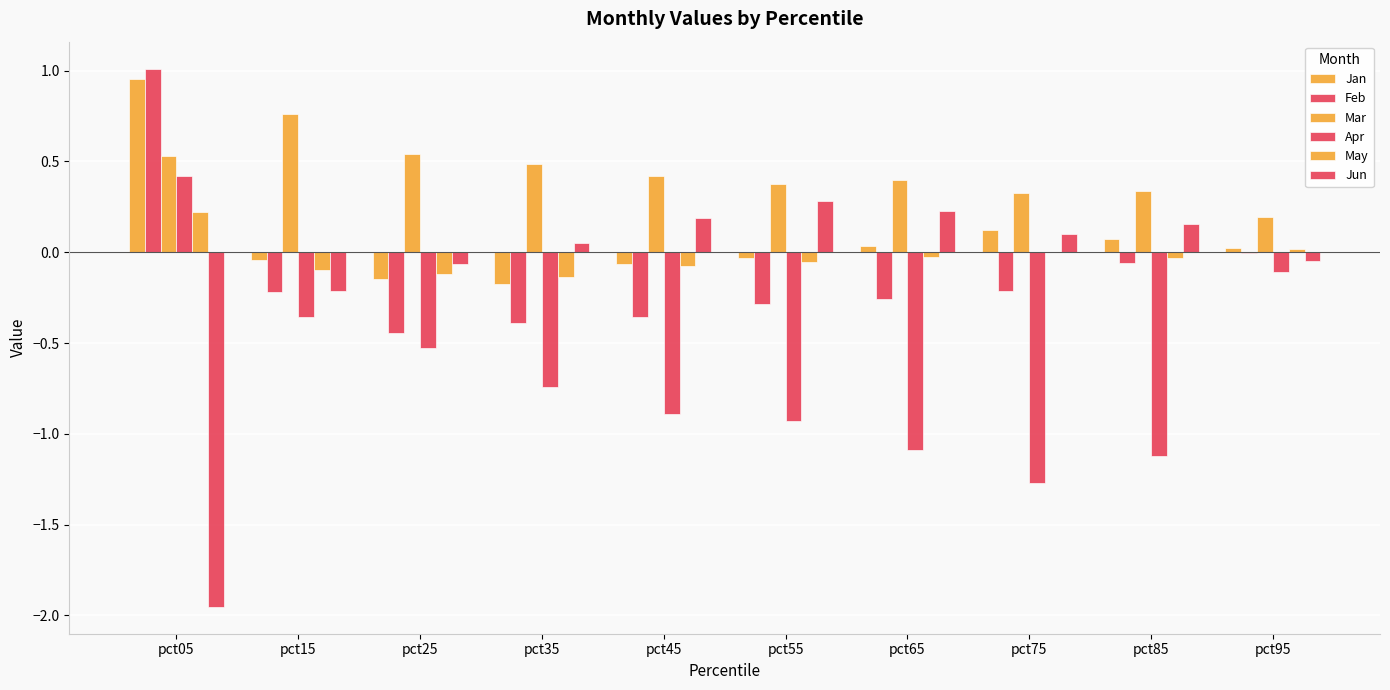

Reading left to right, extract all data points from this chart.

Jan: pct05=1.0	pct15=-0.0	pct25=-0.1	pct35=-0.2	pct45=-0.1	pct55=-0.0	pct65=0.0	pct75=0.1	pct85=0.1	pct95=0.0
Feb: pct05=1.0	pct15=-0.2	pct25=-0.4	pct35=-0.4	pct45=-0.4	pct55=-0.3	pct65=-0.3	pct75=-0.2	pct85=-0.1	pct95=-0.0
Mar: pct05=0.5	pct15=0.8	pct25=0.5	pct35=0.5	pct45=0.4	pct55=0.4	pct65=0.4	pct75=0.3	pct85=0.3	pct95=0.2
Apr: pct05=0.4	pct15=-0.4	pct25=-0.5	pct35=-0.7	pct45=-0.9	pct55=-0.9	pct65=-1.1	pct75=-1.3	pct85=-1.1	pct95=-0.1
May: pct05=0.2	pct15=-0.1	pct25=-0.1	pct35=-0.1	pct45=-0.1	pct55=-0.1	pct65=-0.0	pct75=0.0	pct85=-0.0	pct95=0.0
Jun: pct05=-2.0	pct15=-0.2	pct25=-0.1	pct35=0.1	pct45=0.2	pct55=0.3	pct65=0.2	pct75=0.1	pct85=0.2	pct95=-0.1